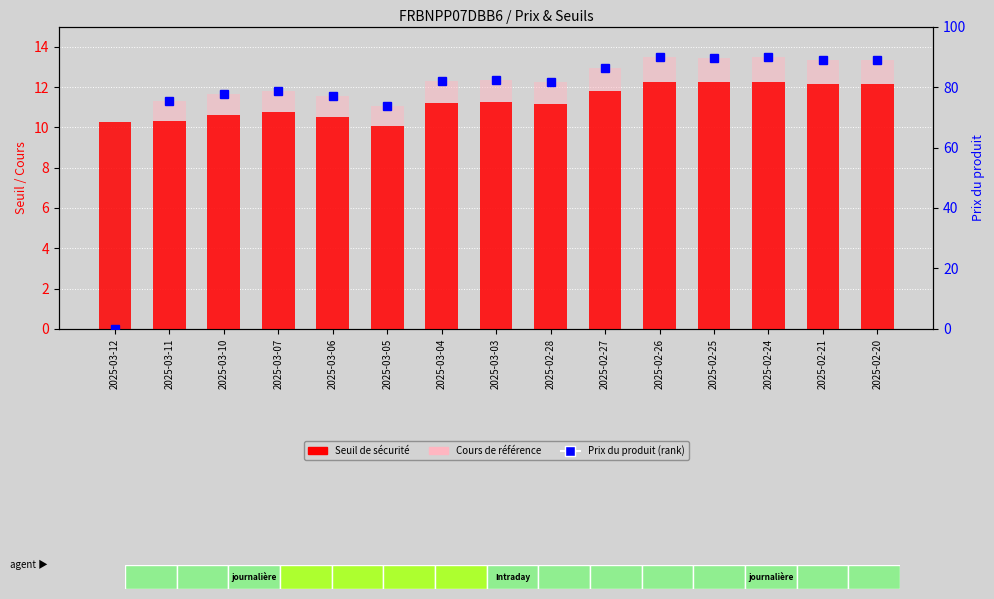

The value of Seuil de sécurité at 2025-03-03 is 11.3. True or false?

True